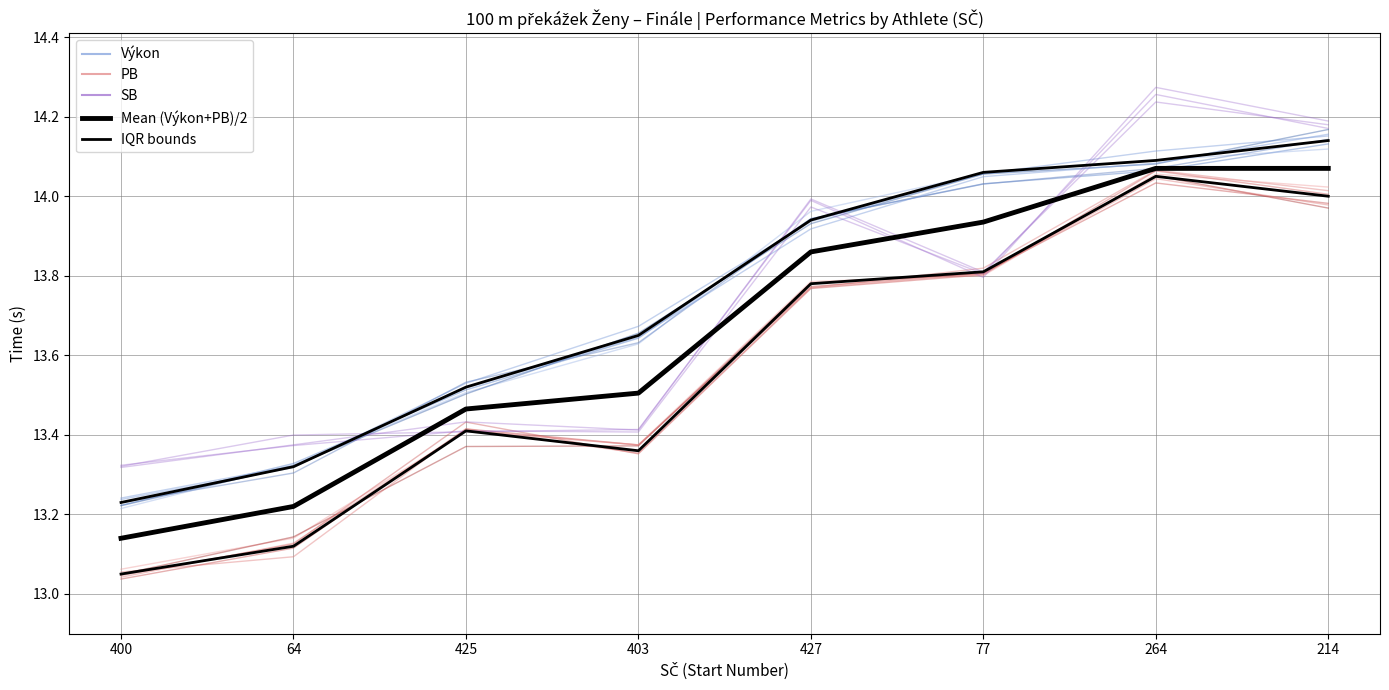

True or false: IQR bounds has a value of 6.3 at 400.

False